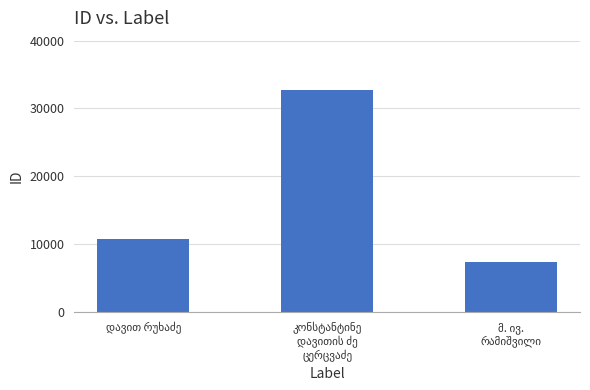

What is the sum of all values?

50899